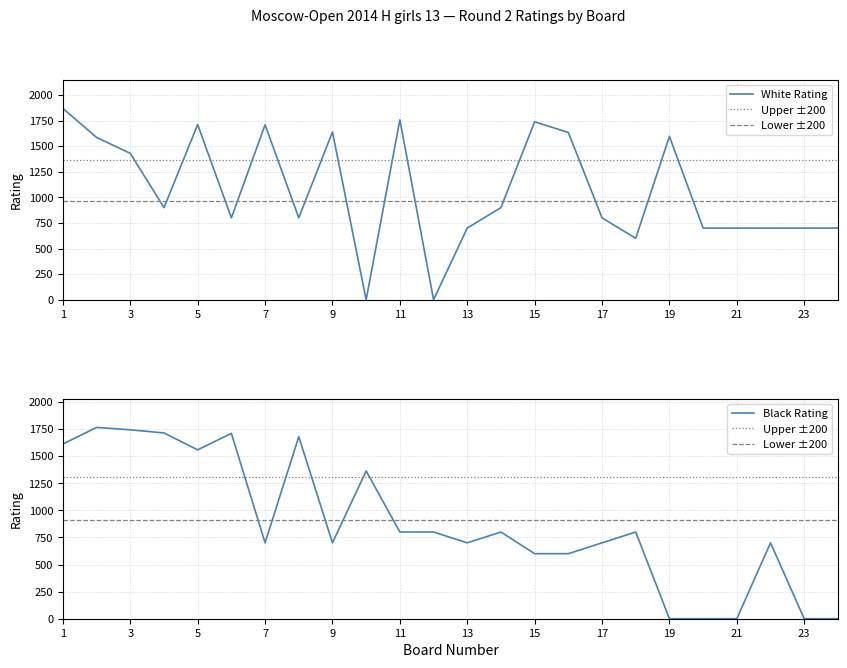

True or false: Black Rating has more than 2 interior local peaks.

True